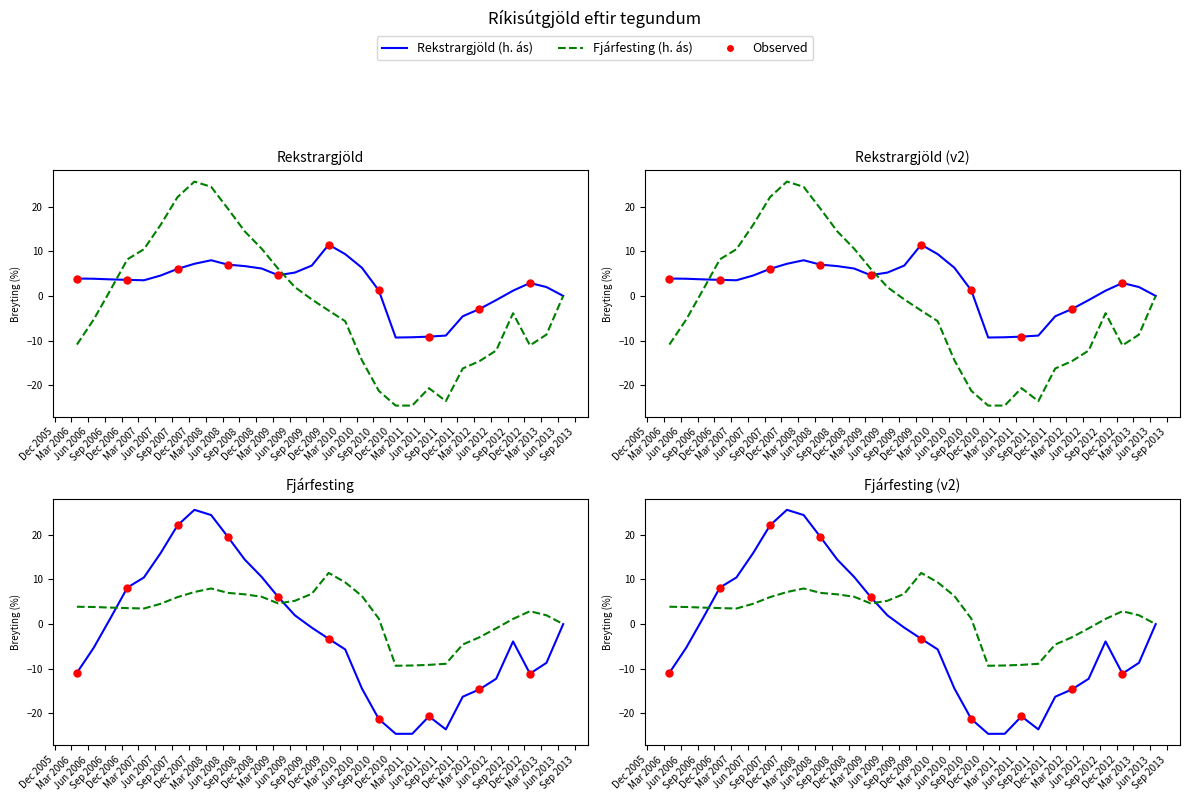

Which series has the largest total across all categories?

Rekstrargjöld (h. ás)